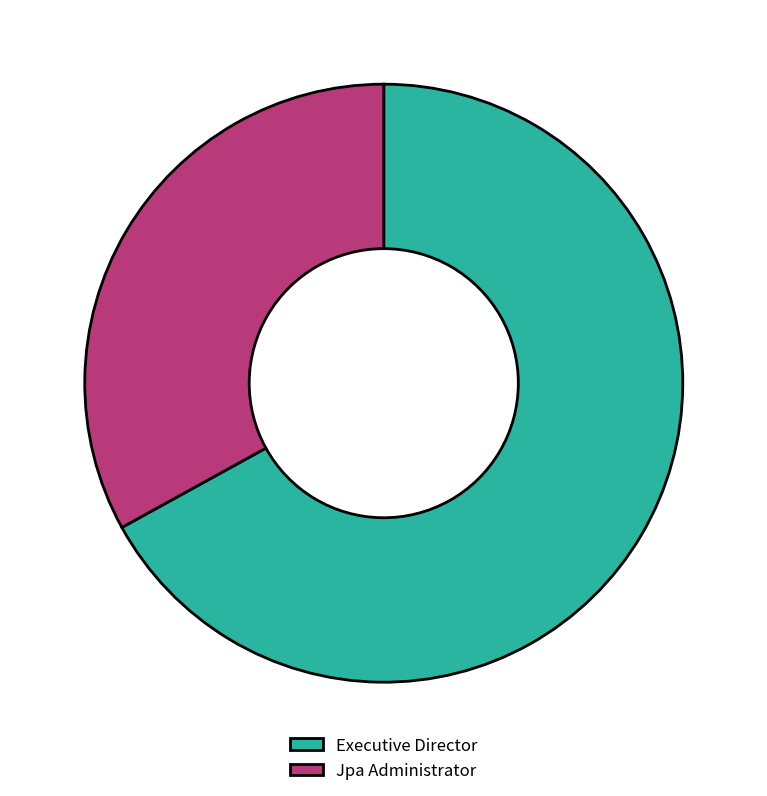

Rank the categories by value from highest to lowest.

Executive Director, Jpa Administrator